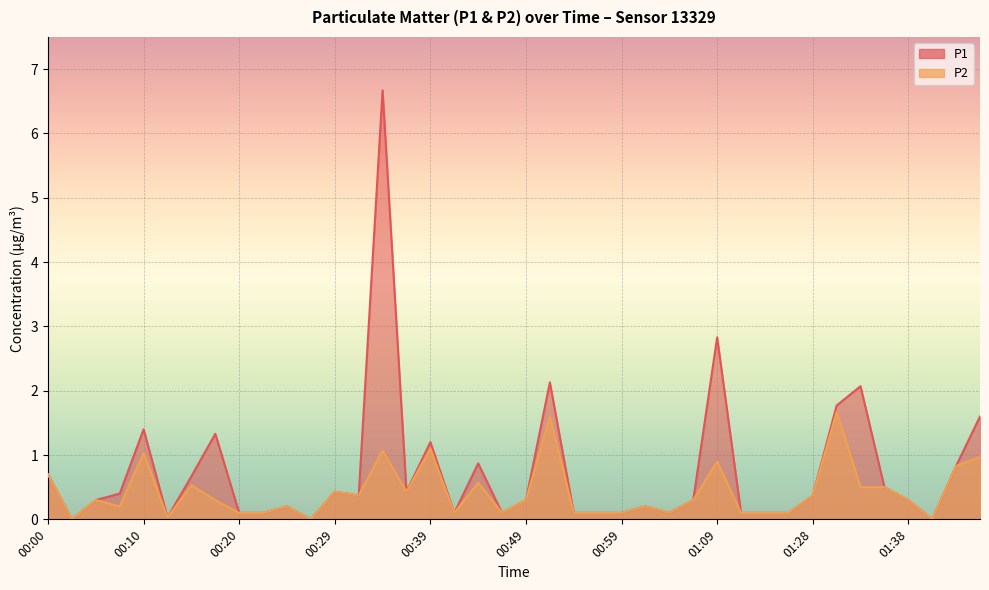

How many interior local peaks does the P2 series have?

12